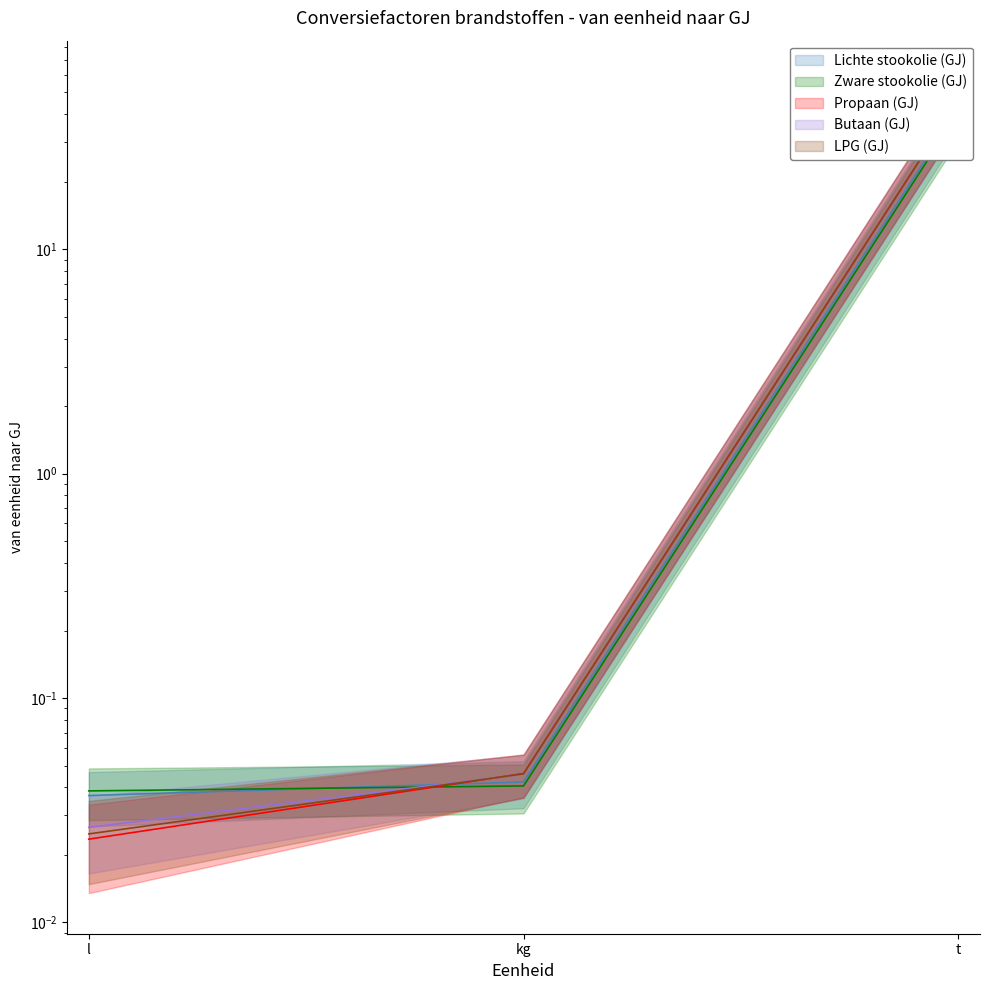

The Zware stookolie (GJ) series shows 40.6 at t. True or false?

True